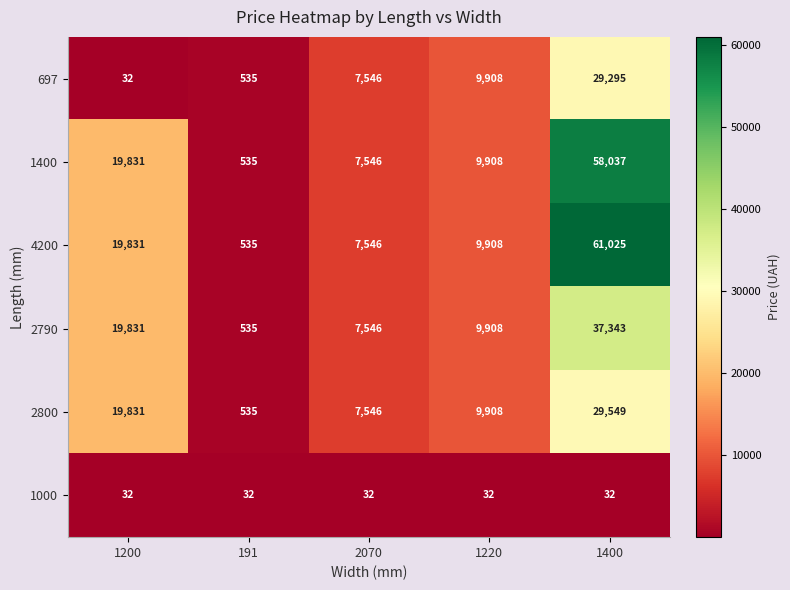

At which label does 4200 first exceed 9908?

1200